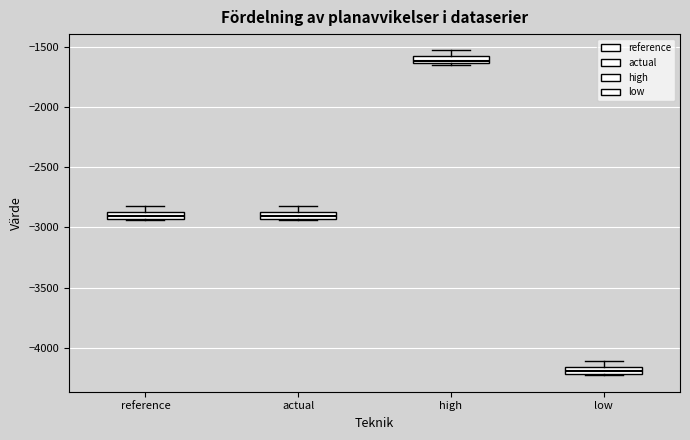

Where is the lower edge of the box for low on the y-axis? The values are not printed on the chart, so give them approximately, as read against the axis.

-4200